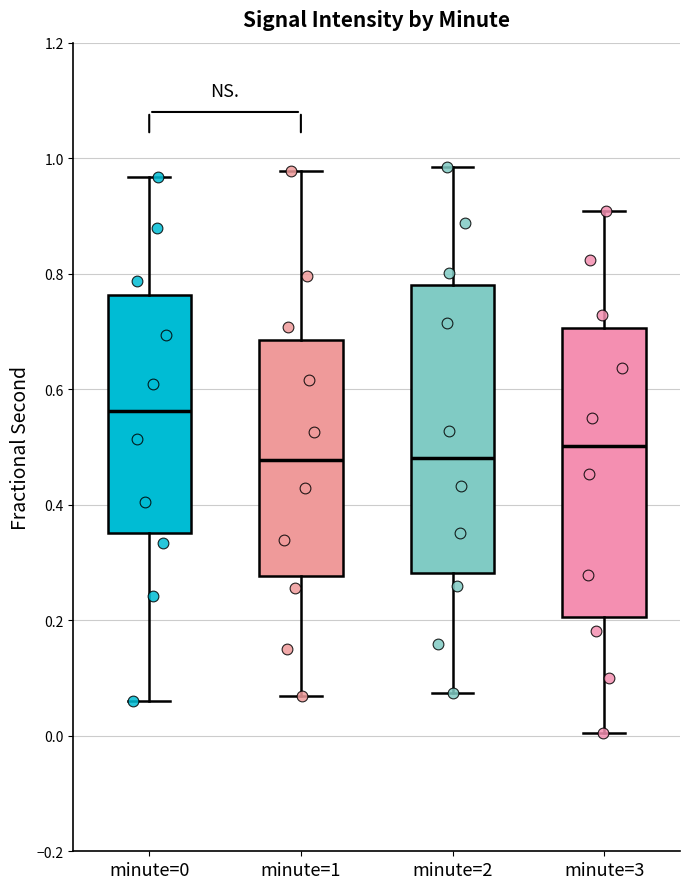

Reading left to right, read every box against the y-axis: the position of its median line, the range the box covers, and the ends of its whiskers. The values are not printed on the chart, so give them approximately, as read against the axis.

minute=0: median 0.56, box 0.36 to 0.76, whiskers 0.06 to 0.96
minute=1: median 0.48, box 0.28 to 0.68, whiskers 0.06 to 0.98
minute=2: median 0.48, box 0.28 to 0.78, whiskers 0.08 to 0.98
minute=3: median 0.50, box 0.20 to 0.70, whiskers 0.00 to 0.90